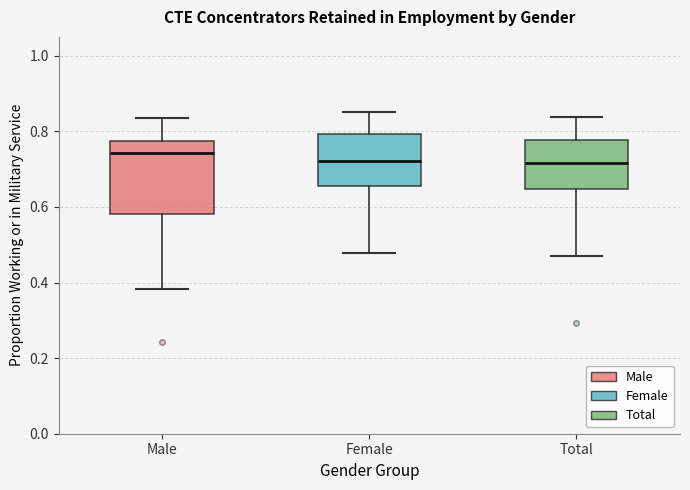

Reading left to right, read every box against the y-axis: the position of its median line, the range the box covers, and the ends of its whiskers. The values are not printed on the chart, so give them approximately, as read against the axis.

Male: median 0.74, box 0.58 to 0.78, whiskers 0.38 to 0.84
Female: median 0.72, box 0.66 to 0.80, whiskers 0.48 to 0.86
Total: median 0.72, box 0.64 to 0.78, whiskers 0.48 to 0.84